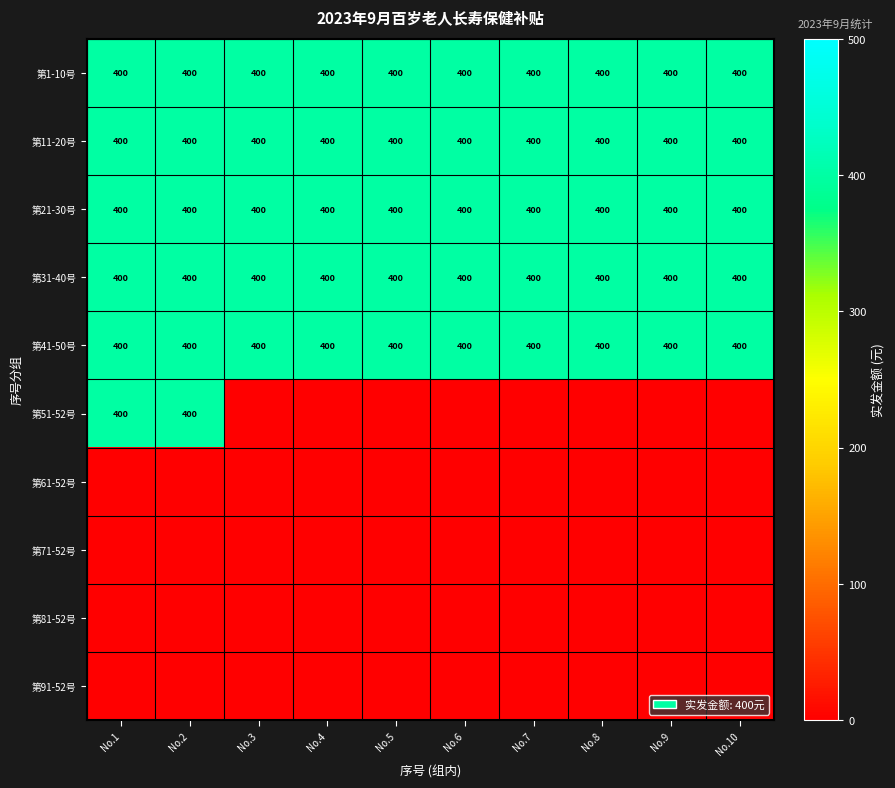

What is the average value of the 第41-50号 series?

400